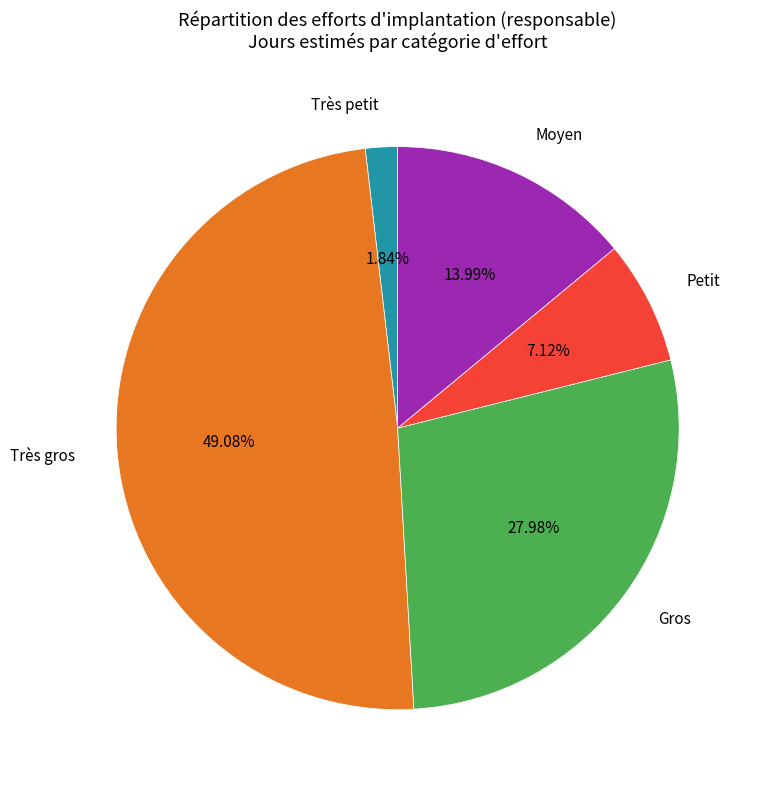

Rank the categories by value from highest to lowest.

Très gros, Gros, Moyen, Petit, Très petit